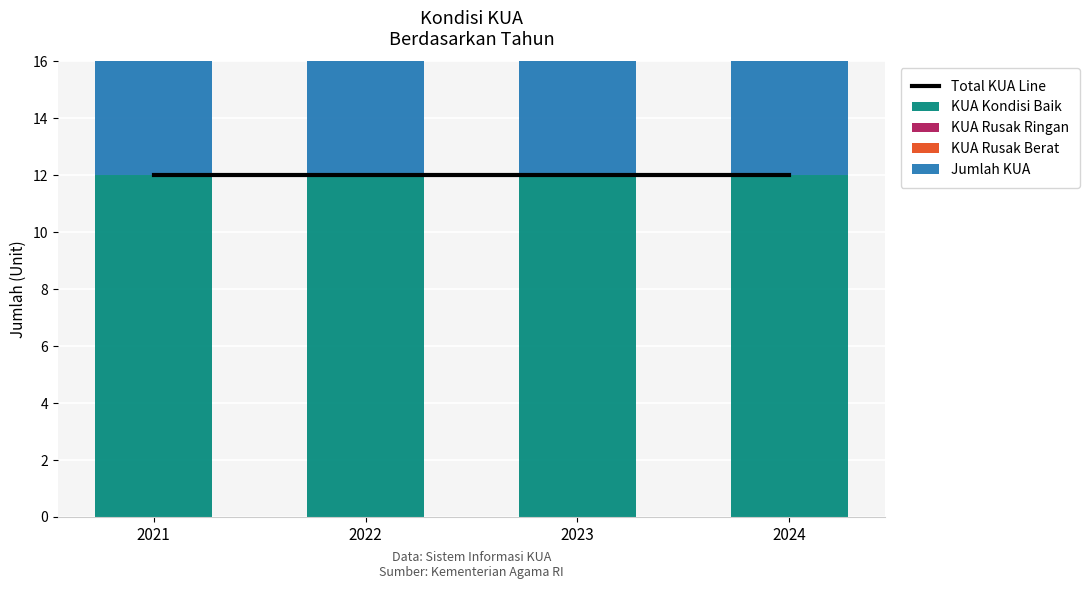

The KUA Rusak Ringan series shows 0 at 2023. True or false?

True